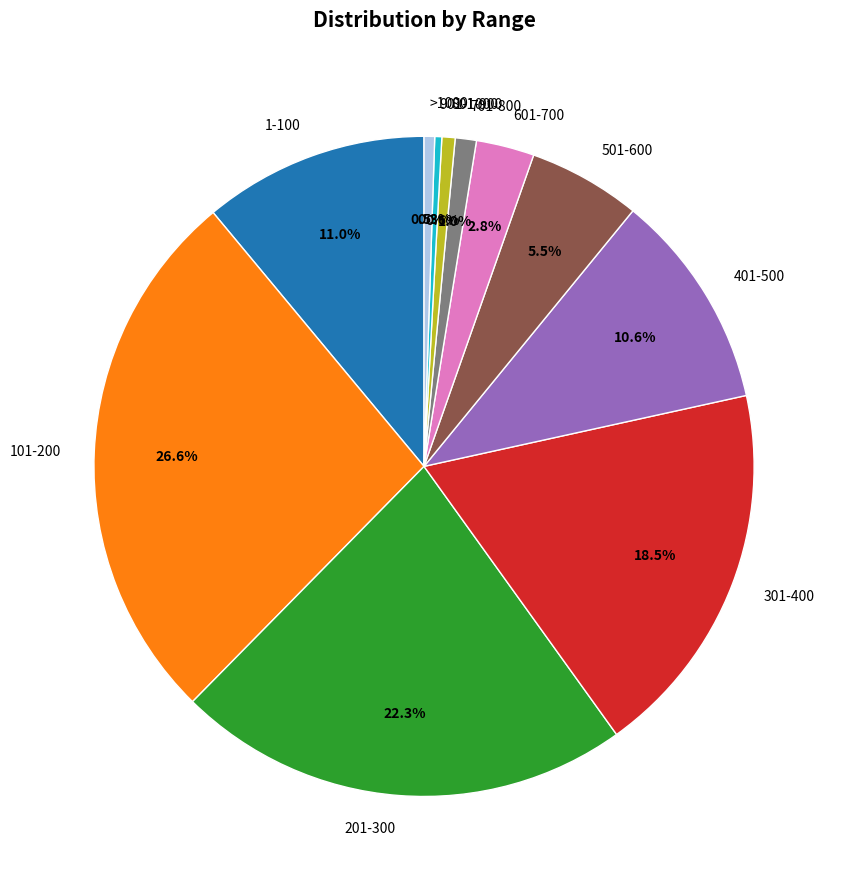

What portion of the pie excludes 801-900?

99.4%